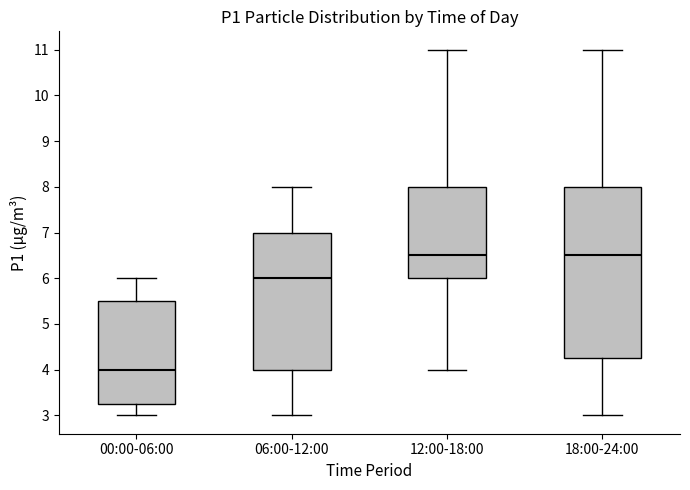

Where is the lower edge of the box for 18:00-24:00 on the y-axis? The values are not printed on the chart, so give them approximately, as read against the axis.

4.3